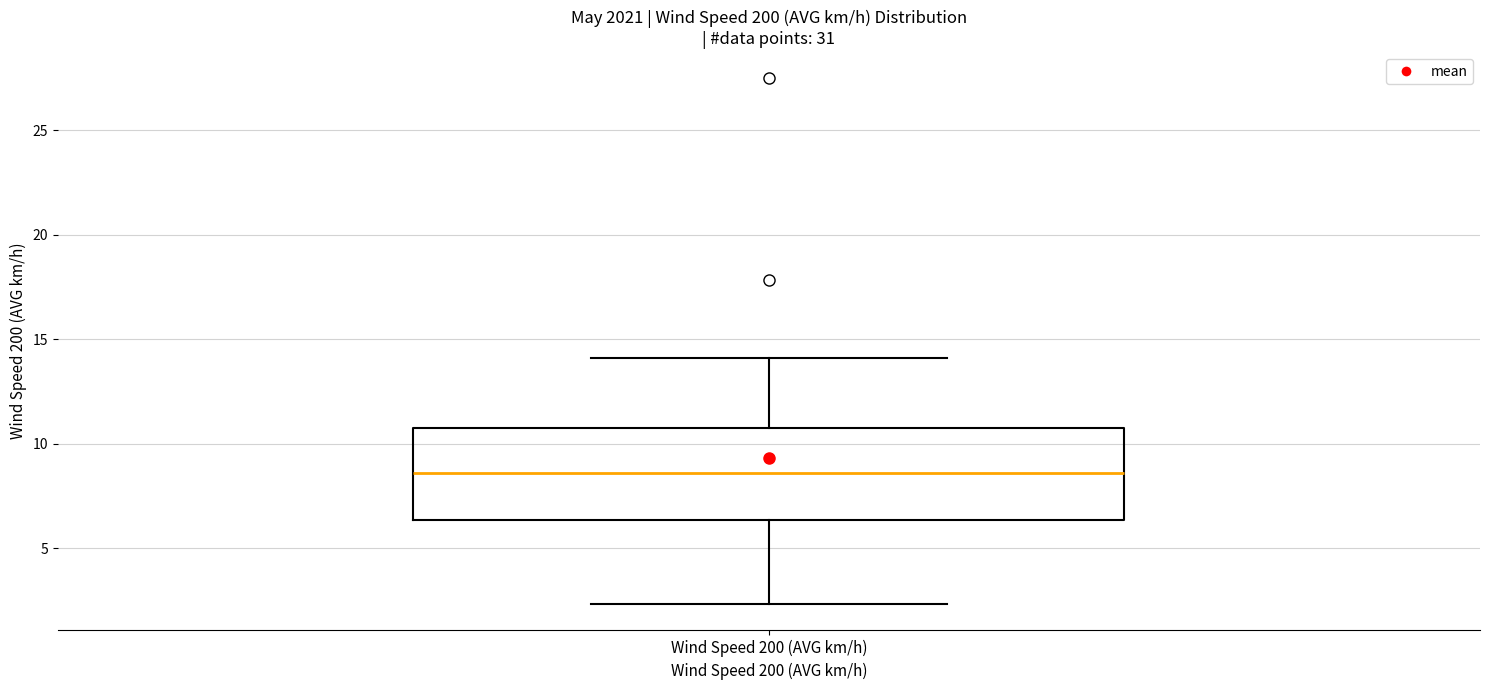

Read this box plot against the y-axis: the position of the median line, the range covered by the box, and the ends of both whiskers. The values are not printed on the chart, so give them approximately, as read against the axis.

median 8.5, box 6.5 to 10.5, whiskers 2.5 to 14.0